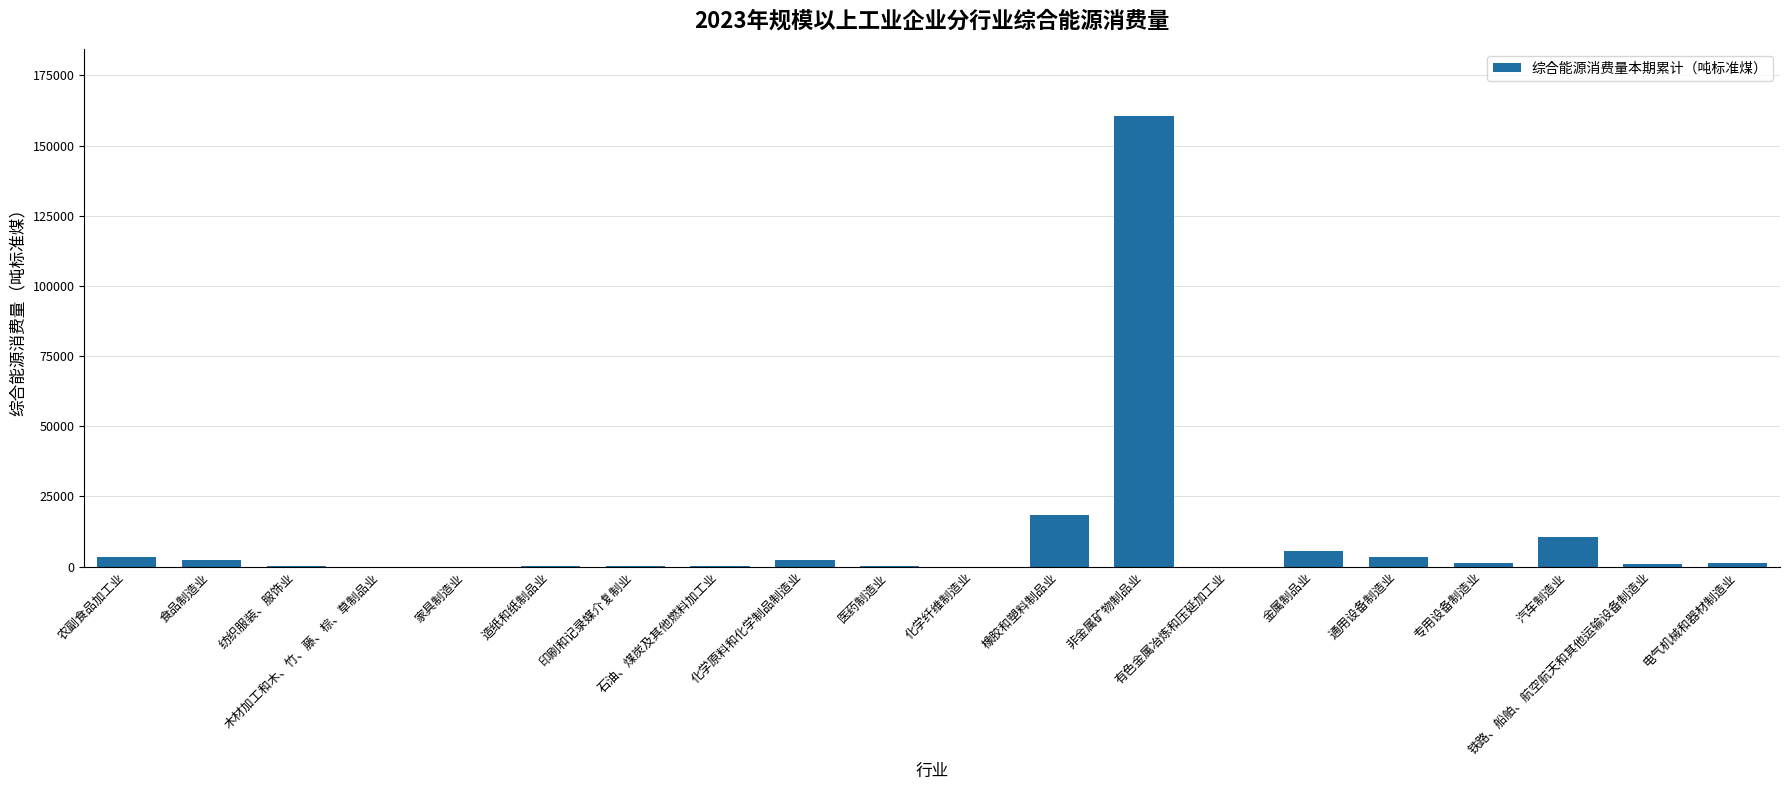

The chart shows a value of 7.8 at 化学纤维制造业. True or false?

True